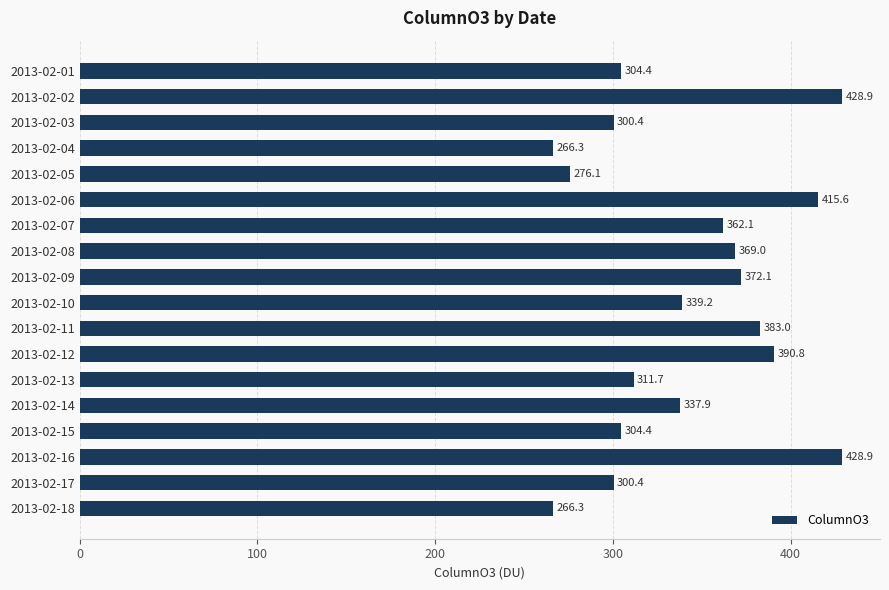

Are the bars horizontal?

Yes